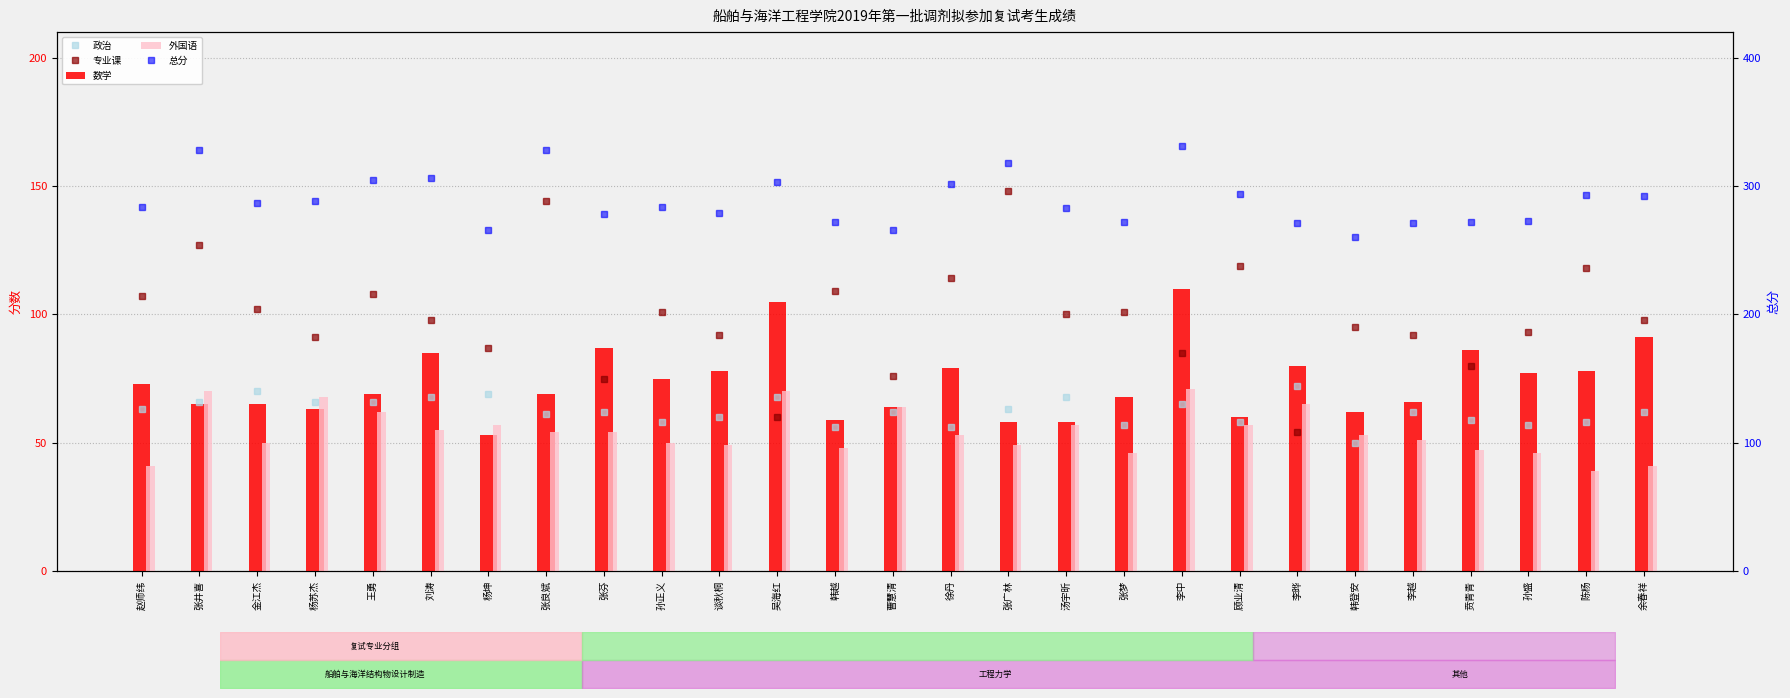

What are all the series names shown in the legend?

政治, 专业课, 数学, 外国语, 总分